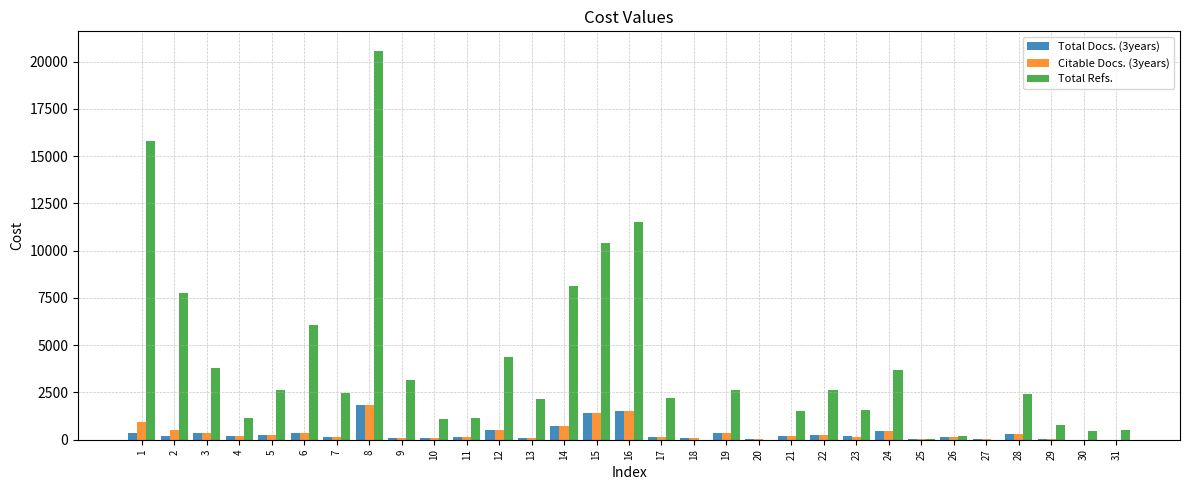

What is the greatest value displayed?

20575